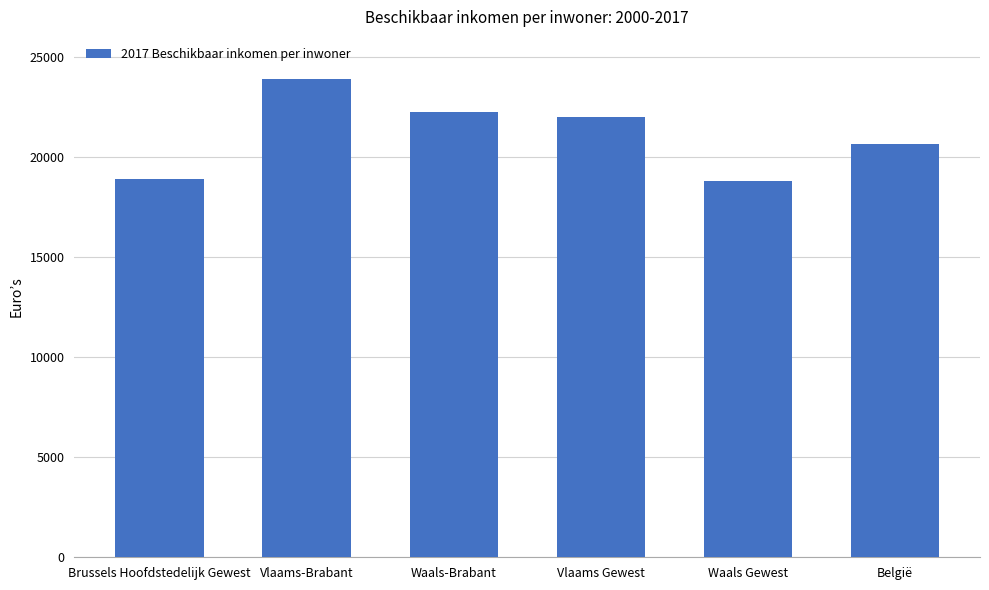

Which label corresponds to the largest value in the chart?

Vlaams-Brabant